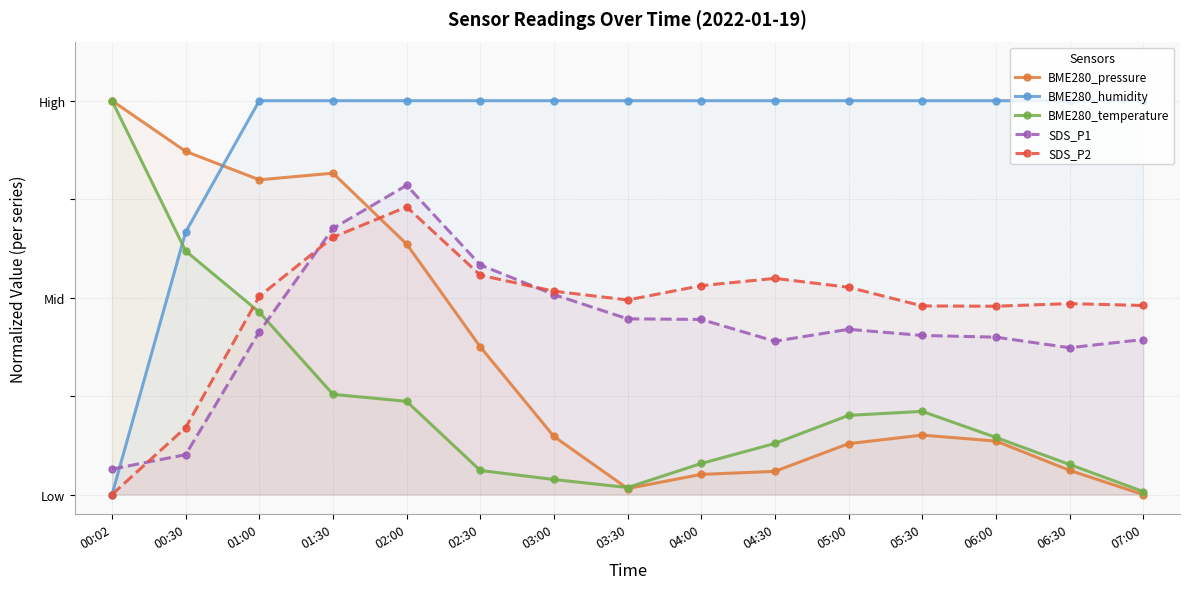

What are all the series names shown in the legend?

BME280_pressure, BME280_humidity, BME280_temperature, SDS_P1, SDS_P2